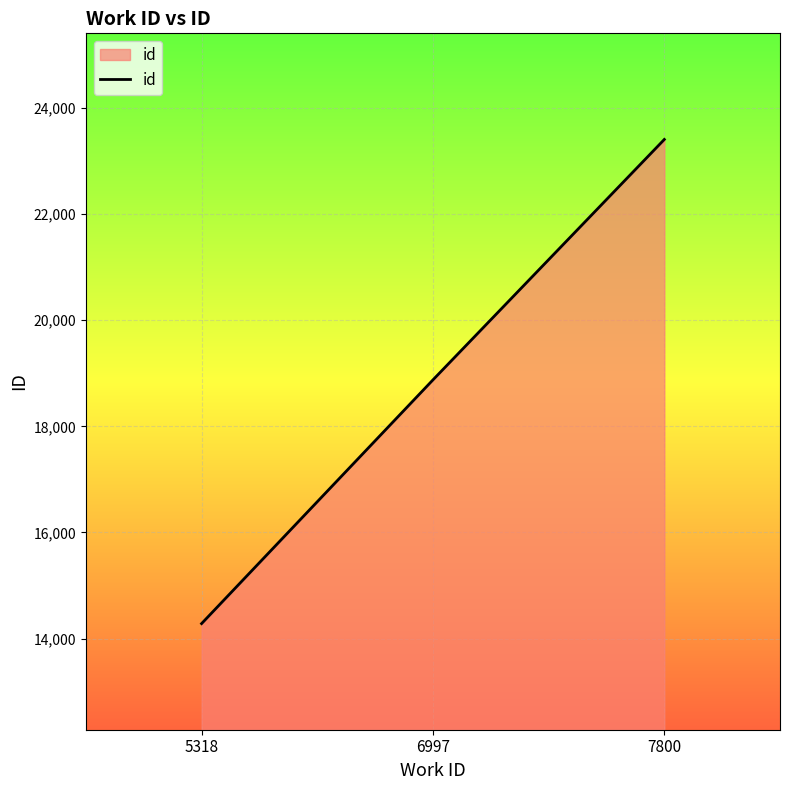

How many categories are shown in the chart?

3